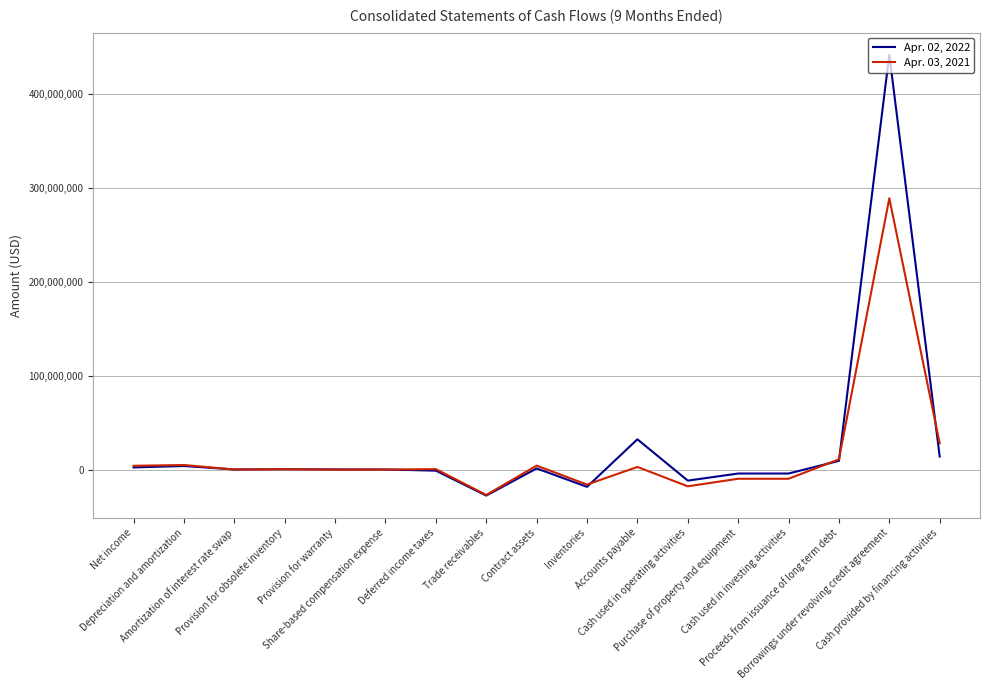

List the series in order of their overall mean, lowest first.

Apr. 03, 2021, Apr. 02, 2022